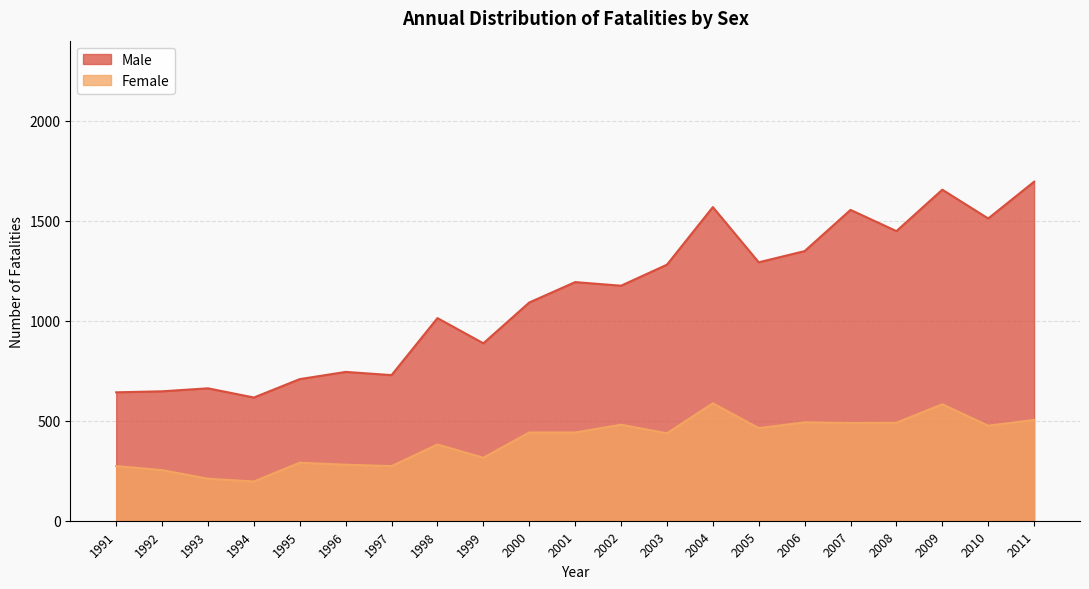

In Male, how many points are higher than both neighbors (excluding endpoints)?

7